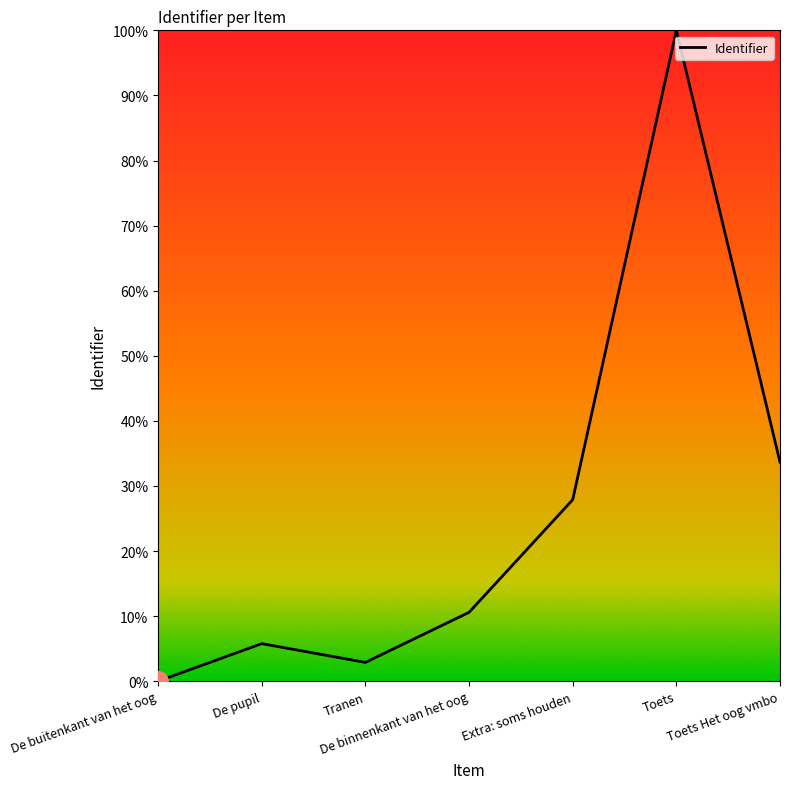

List the labels in order of value, smallest first.

De buitenkant van het oog, Tranen, De pupil, De binnenkant van het oog, Extra: soms houden, Toets Het oog vmbo, Toets